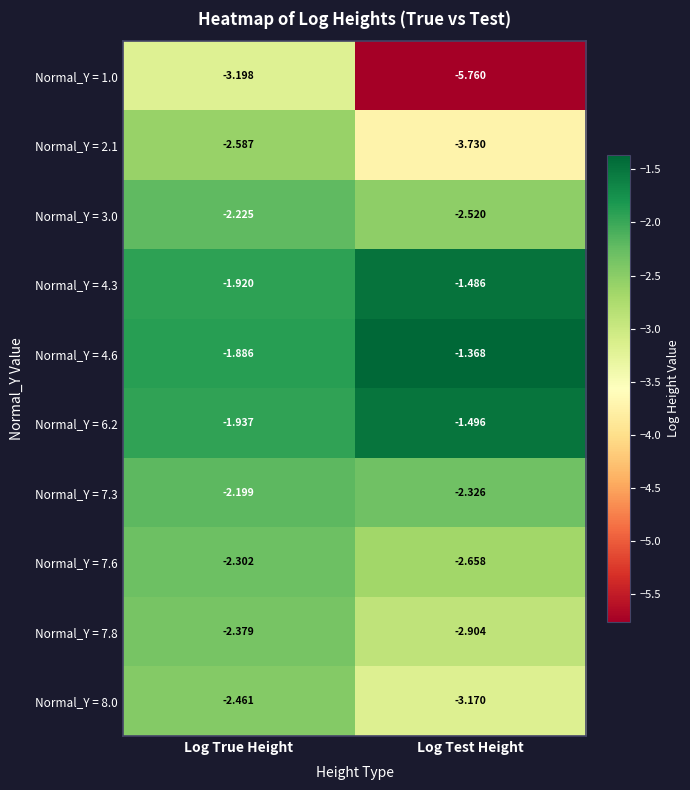

Where is Normal_Y = 4.6 nearest to the value -1?

Log Test Height